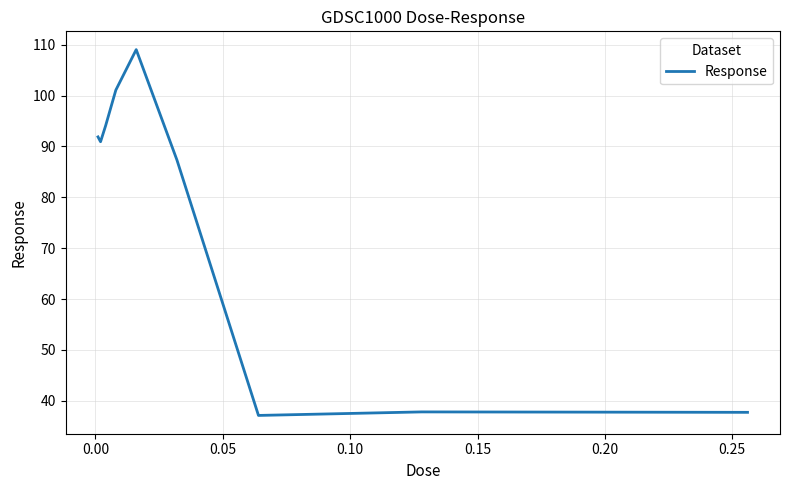

What is the maximum value shown in the chart?

109.0